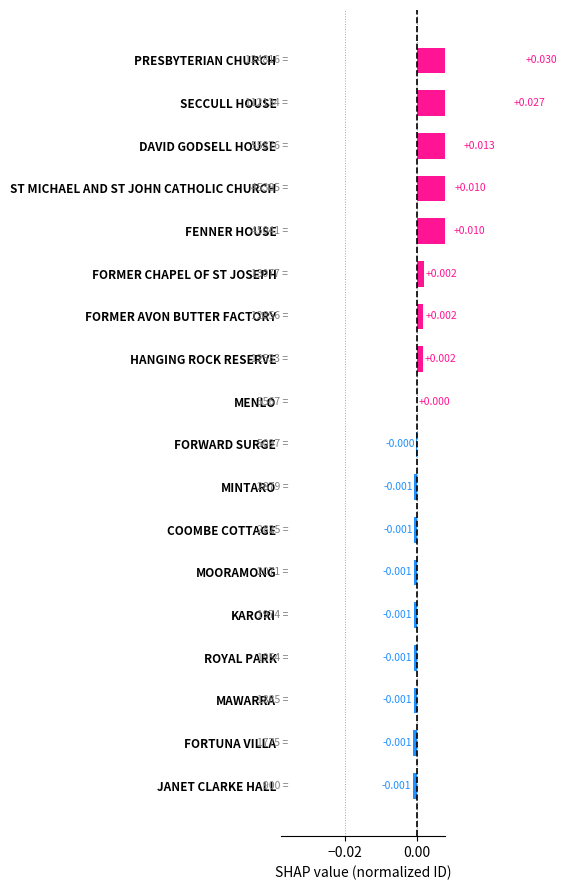

Between FORMER CHAPEL OF ST JOSEPH and JANET CLARKE HALL, which is larger?

FORMER CHAPEL OF ST JOSEPH